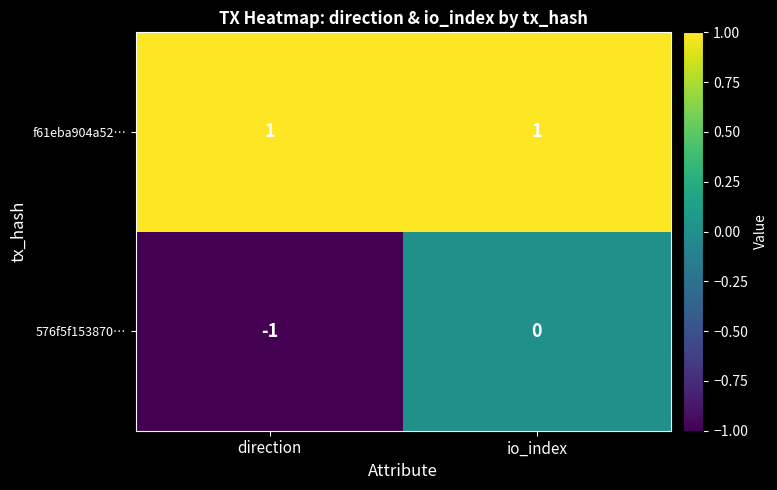

Which category has the lowest value across all series?

direction